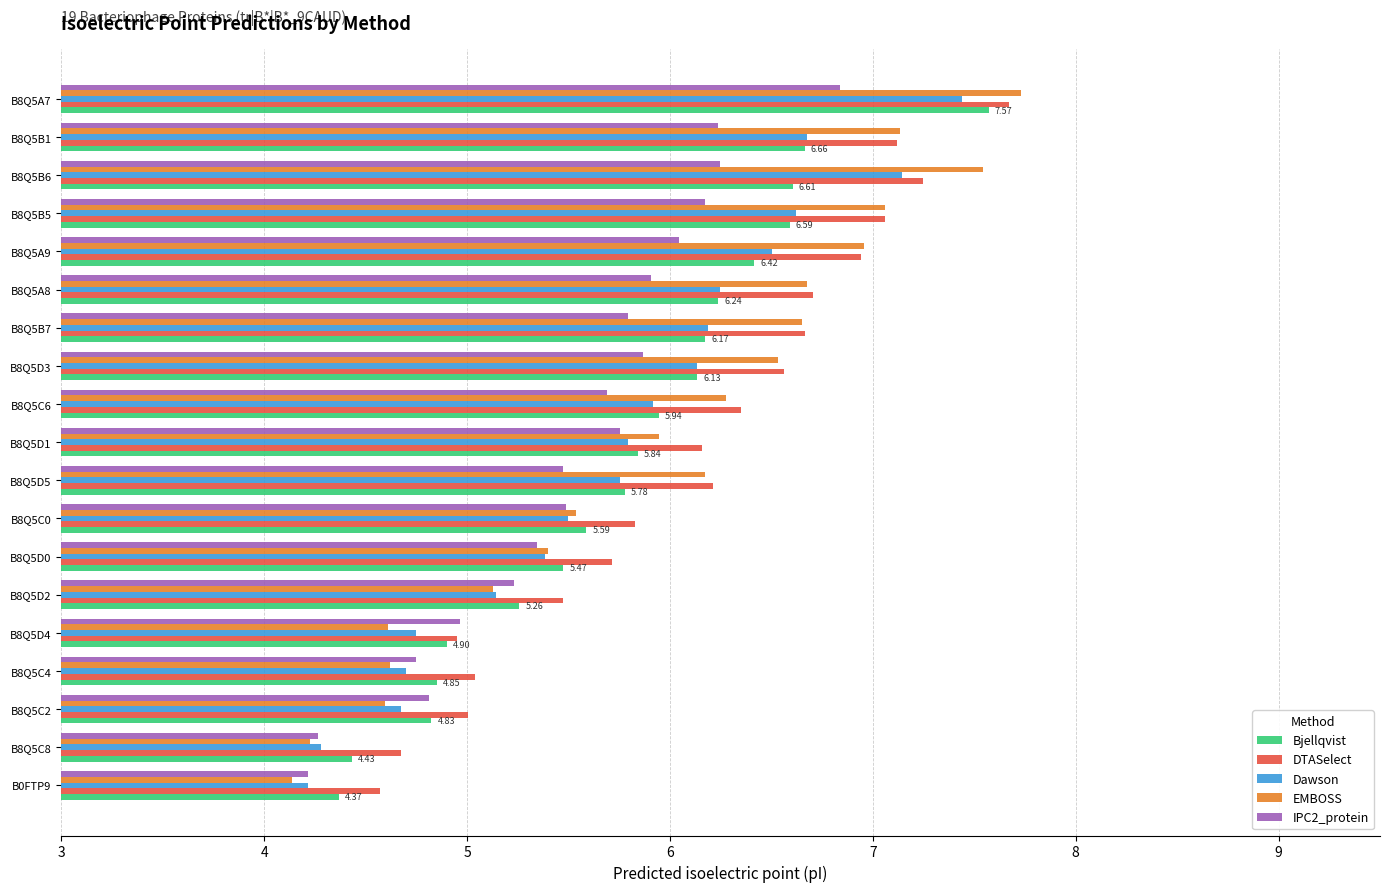

What is the difference between the maximum and second lowest values in the Dawson series?

3.2